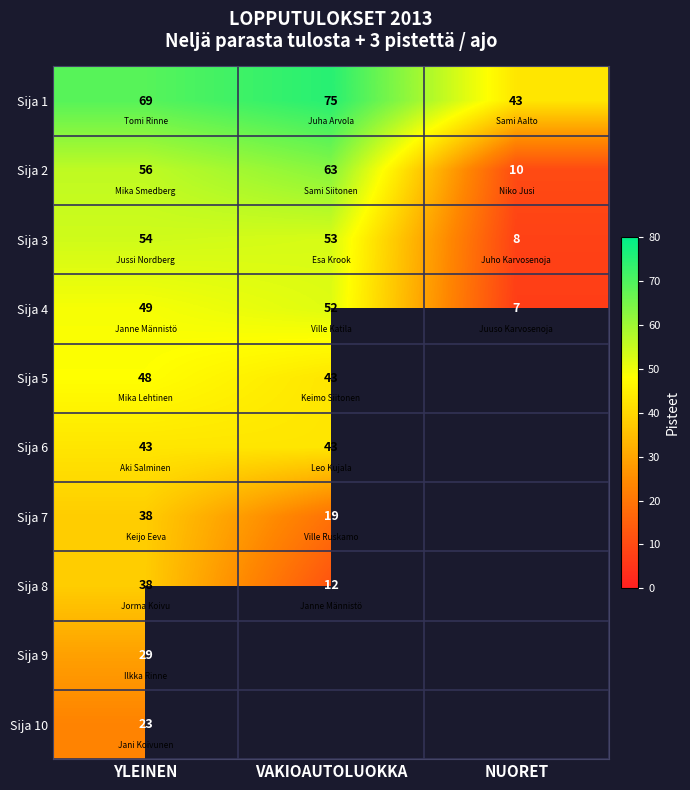

Rank the categories by Sija 4 value from highest to lowest.

VAKIOAUTOLUOKKA, YLEINEN, NUORET